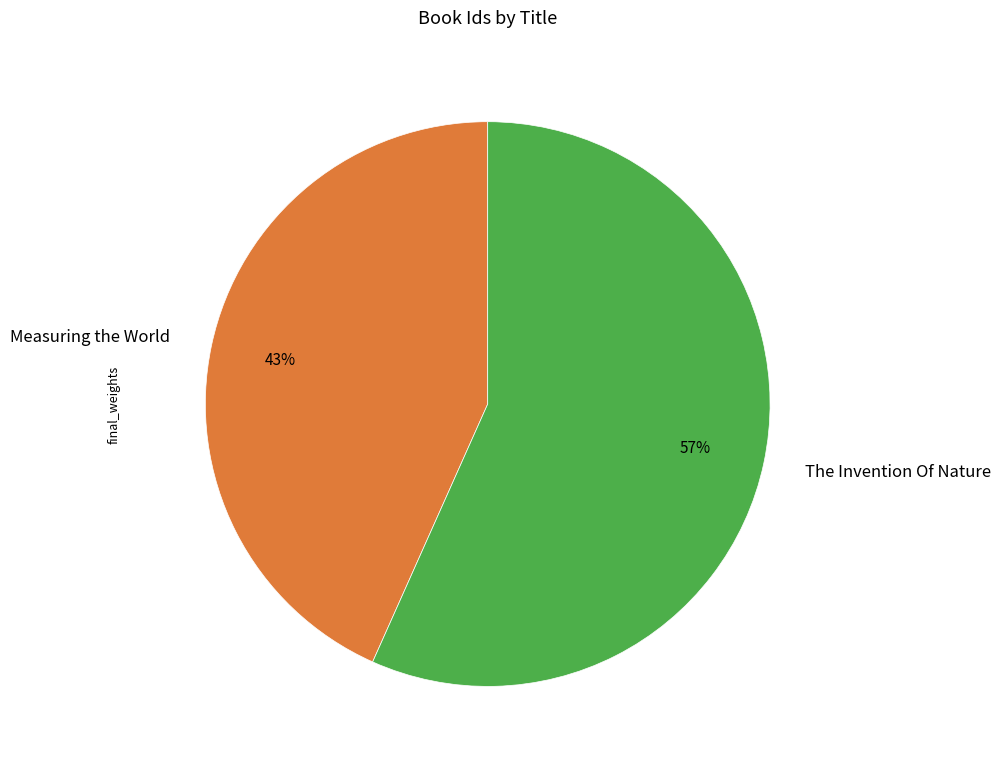

Which has a higher value, Measuring the World or The Invention Of Nature?

The Invention Of Nature